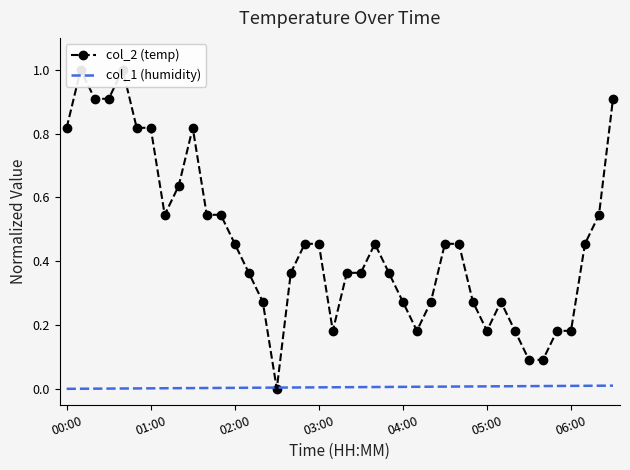

After their last crossing, which series has the higher values: col_1 (humidity) or col_2 (temp)?

col_2 (temp)